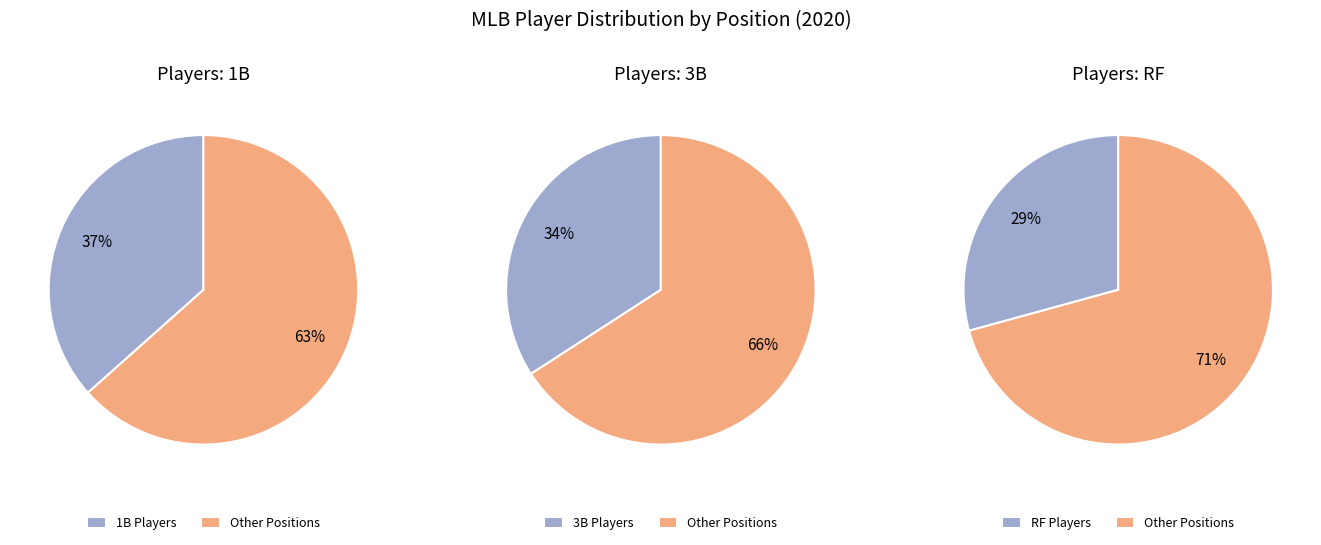

Which has a higher value, 1B or 3B?

1B